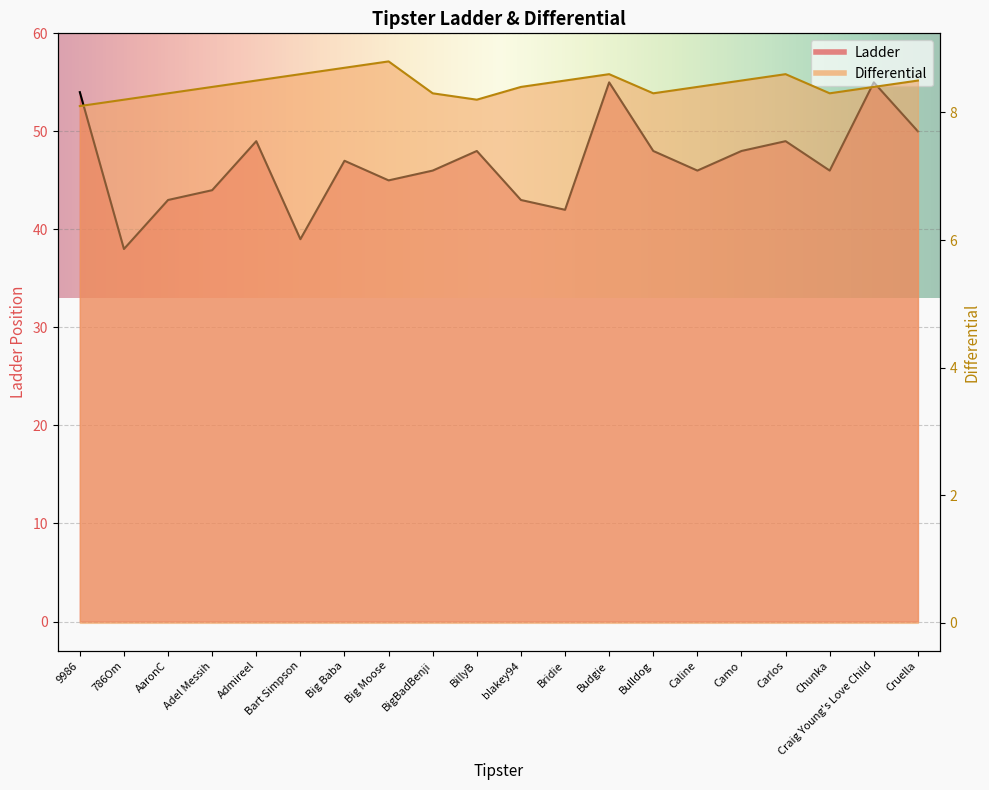

True or false: Ladder and Differential cross at least once.

False